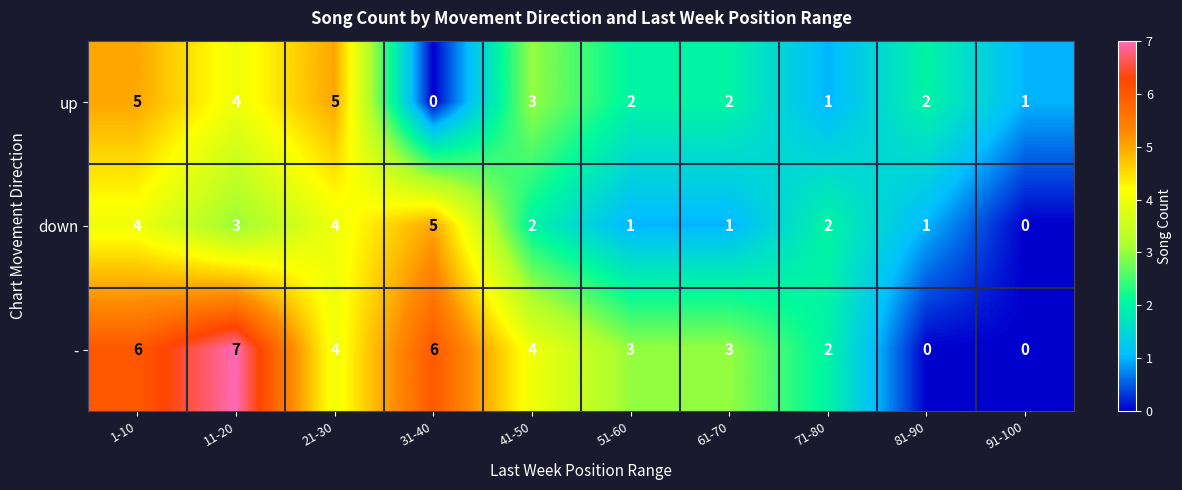

Count the number of data series in this chart.

3